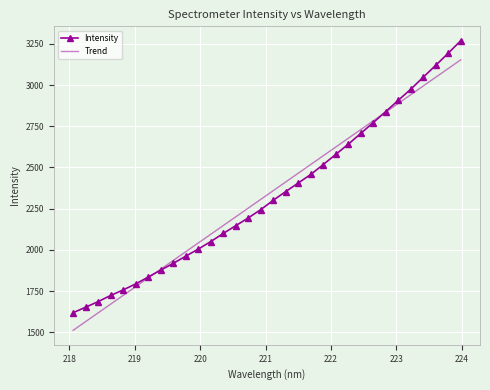

Reading left to right, extract all data points from this chart.

Intensity: 1618.6	1651.9	1685.9	1723.3	1756.8	1793.3	1834.8	1877.1	1918.0	1961.3	2004.6	2050.1	2099.5	2146.6	2193.6	2244.0	2300.7	2353.7	2405.6	2457.4	2517.4	2579.0	2640.8	2706.2	2771.9	2838.7	2907.0	2974.0	3047.2	3119.2	3192.7	3268.3
Trend: 1511.7	1564.7	1617.7	1670.7	1723.7	1776.6	1829.6	1882.6	1935.6	1988.5	2041.5	2094.4	2147.4	2200.3	2253.3	2306.2	2359.1	2412.0	2465.0	2517.9	2570.8	2623.7	2676.6	2729.5	2782.4	2835.3	2888.2	2941.1	2994.0	3046.8	3099.7	3152.5